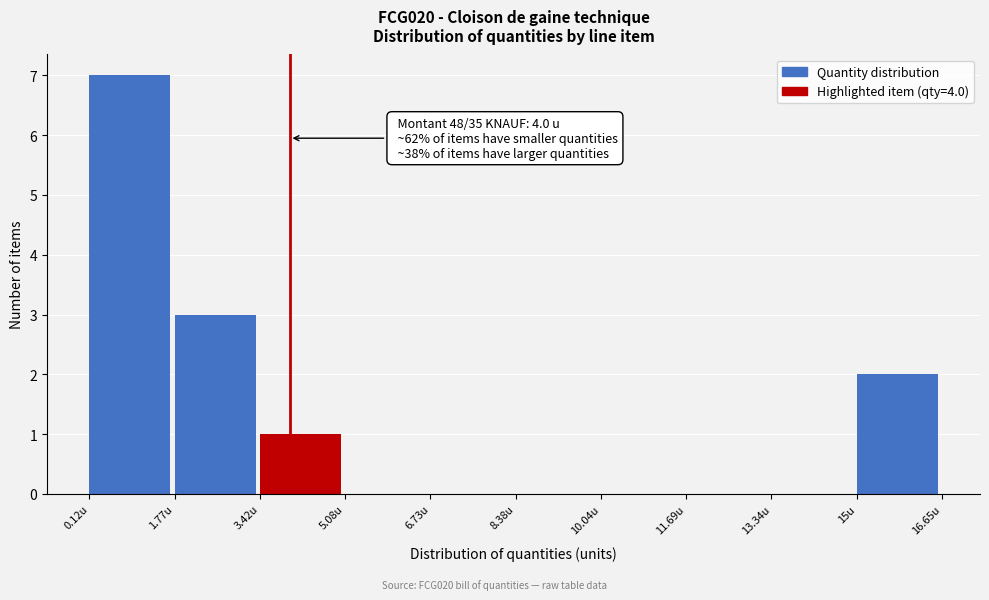

Which range on the x-axis has the tallest bar?

0.2 to 1.8